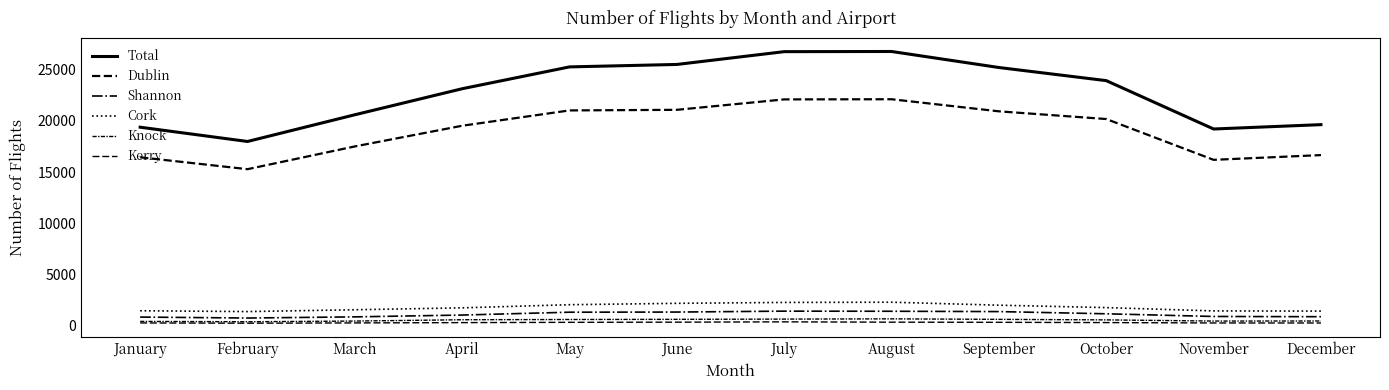

How many lines are shown in the chart?

6